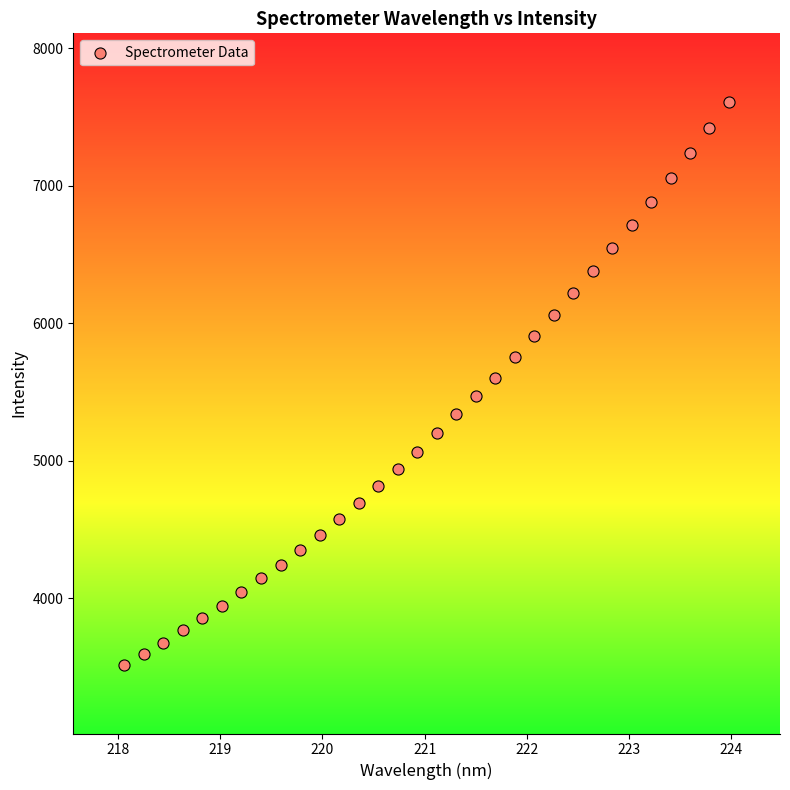

What is the range of Y values (max minus min)?

4093.3